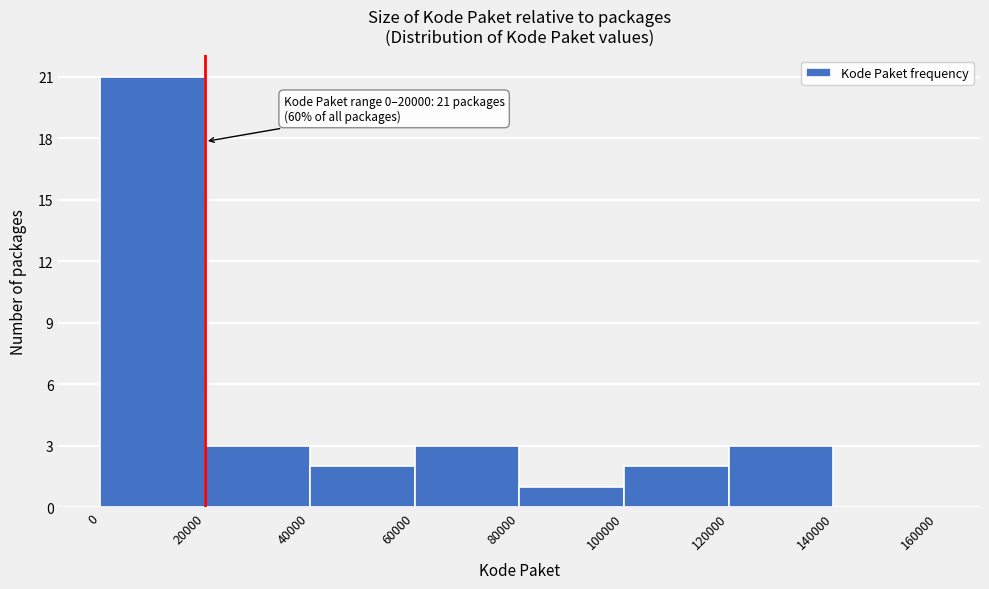

Which range on the x-axis has the tallest bar?

0 to 20000